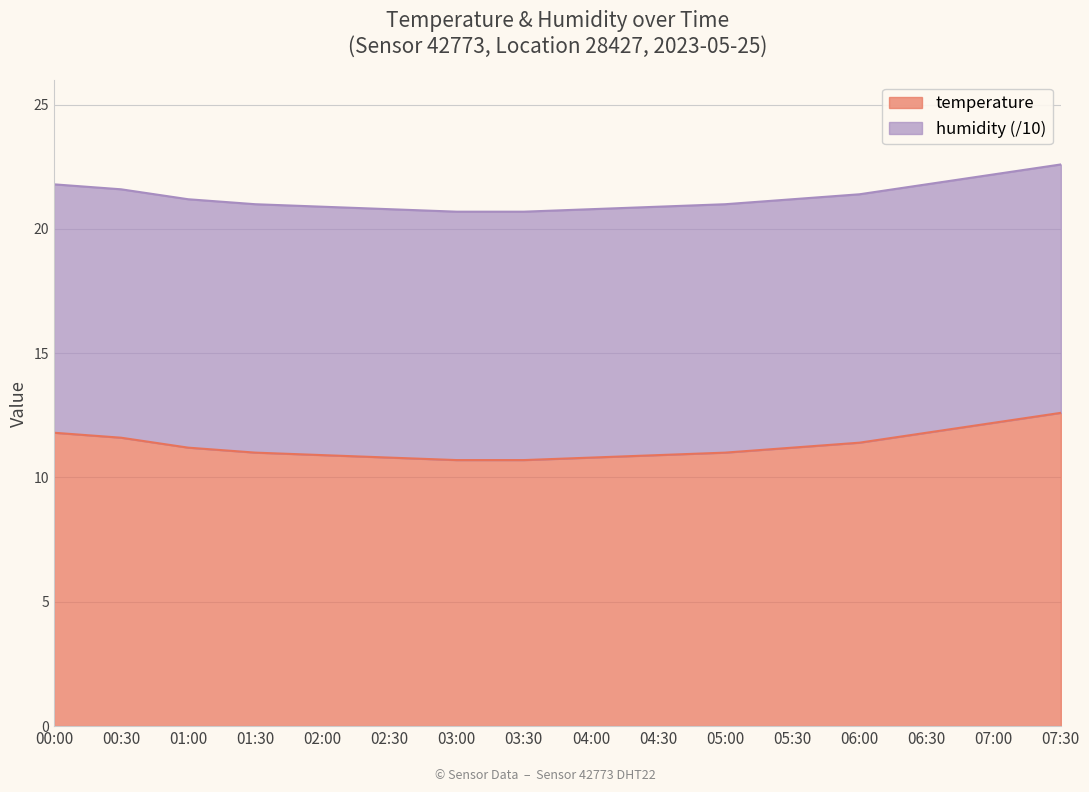

Reading left to right, list all the values displayed in this chart.

00:00=11.8	00:30=11.6	01:00=11.2	01:30=11.0	02:00=10.9	02:30=10.8	03:00=10.7	03:30=10.7	04:00=10.8	04:30=10.9	05:00=11.0	05:30=11.2	06:00=11.4	06:30=11.8	07:00=12.2	07:30=12.6